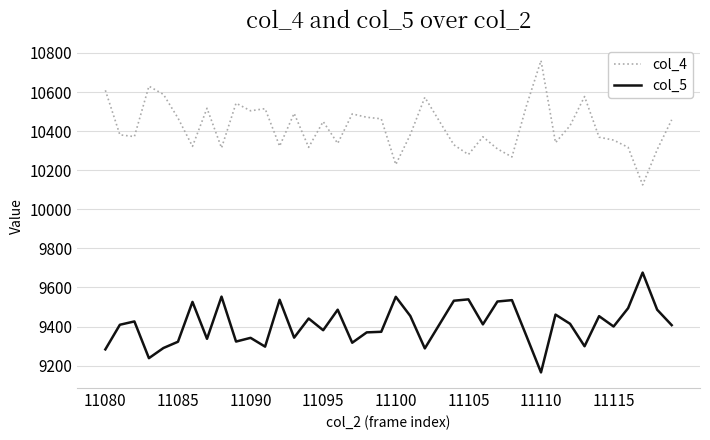

True or false: col_5 and col_4 cross at least once.

False